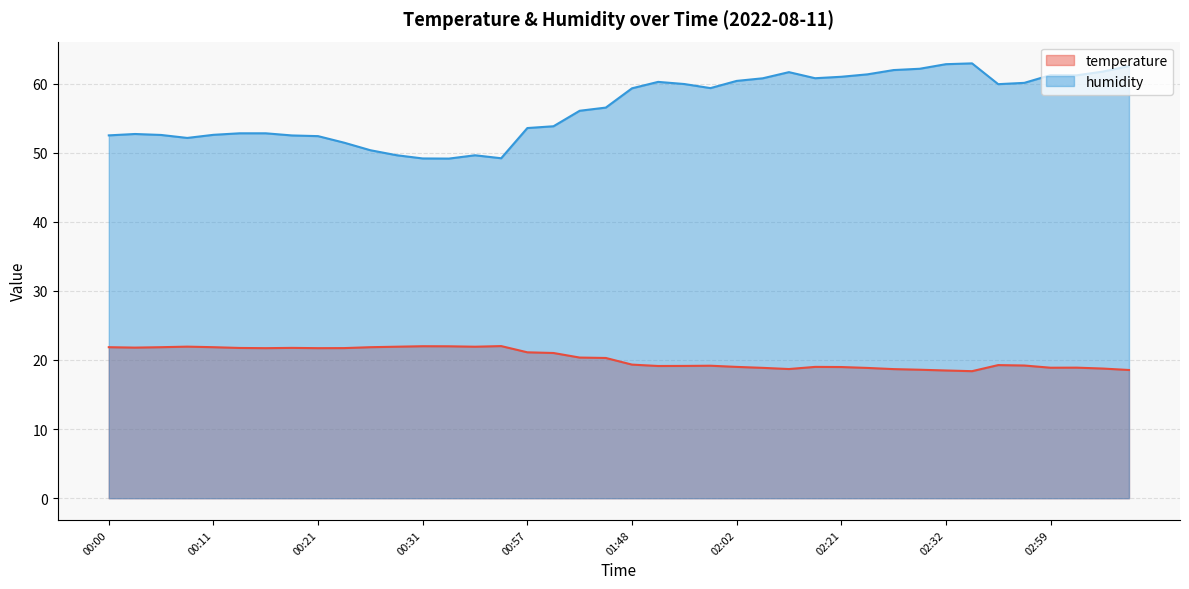

True or false: humidity has more than 1 interior local peaks.

True